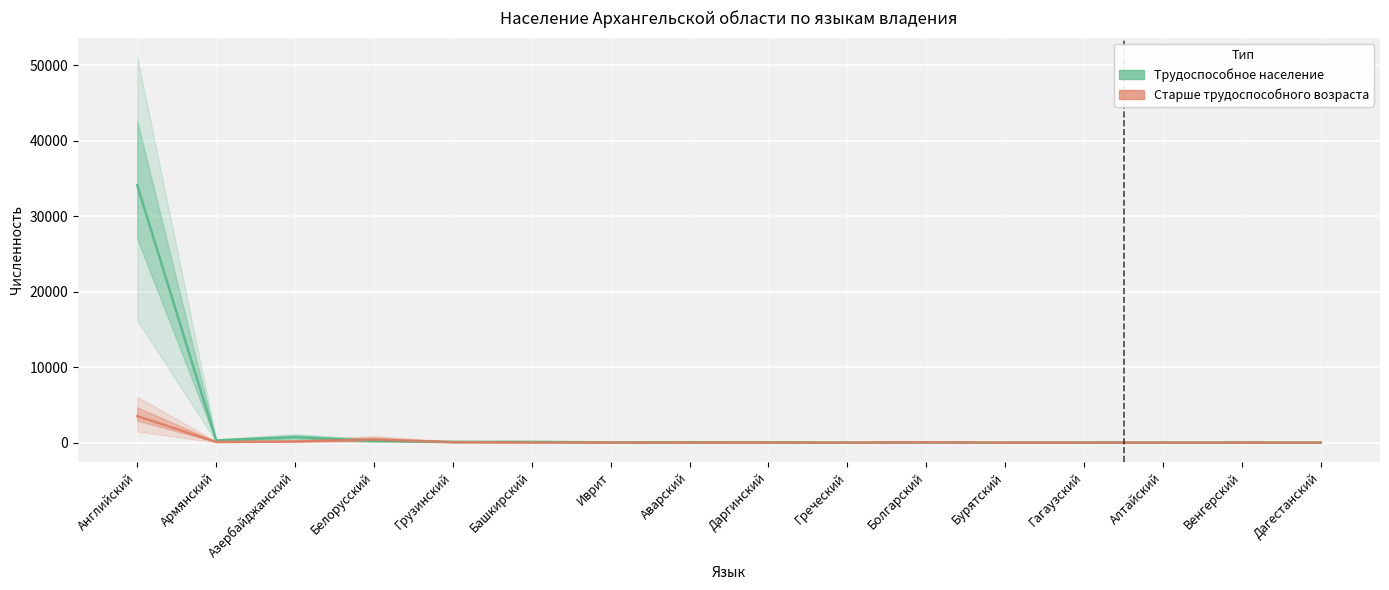

What is the label of the 14th point from the left?

Алтайский